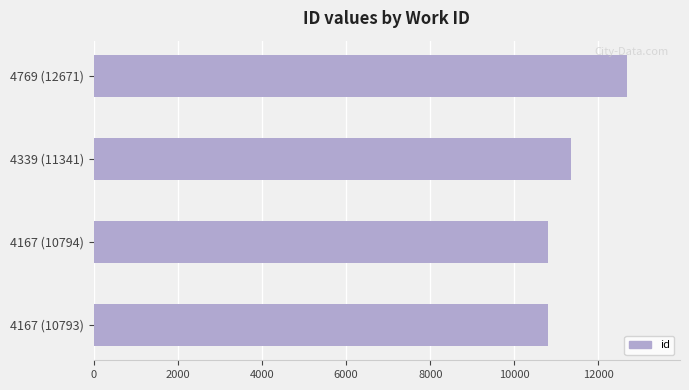

Approximately how many times larger is the value at 4769 (12671) compared to 4339 (11341)?

1.1